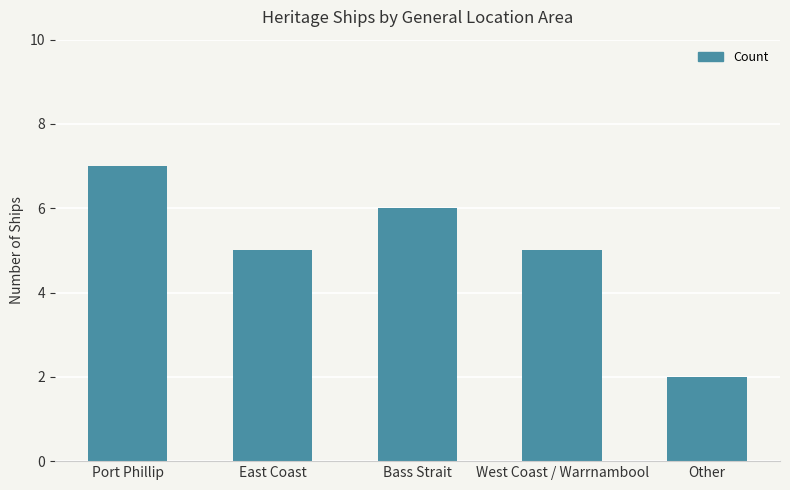

Which category has the lowest value across all series?

Other